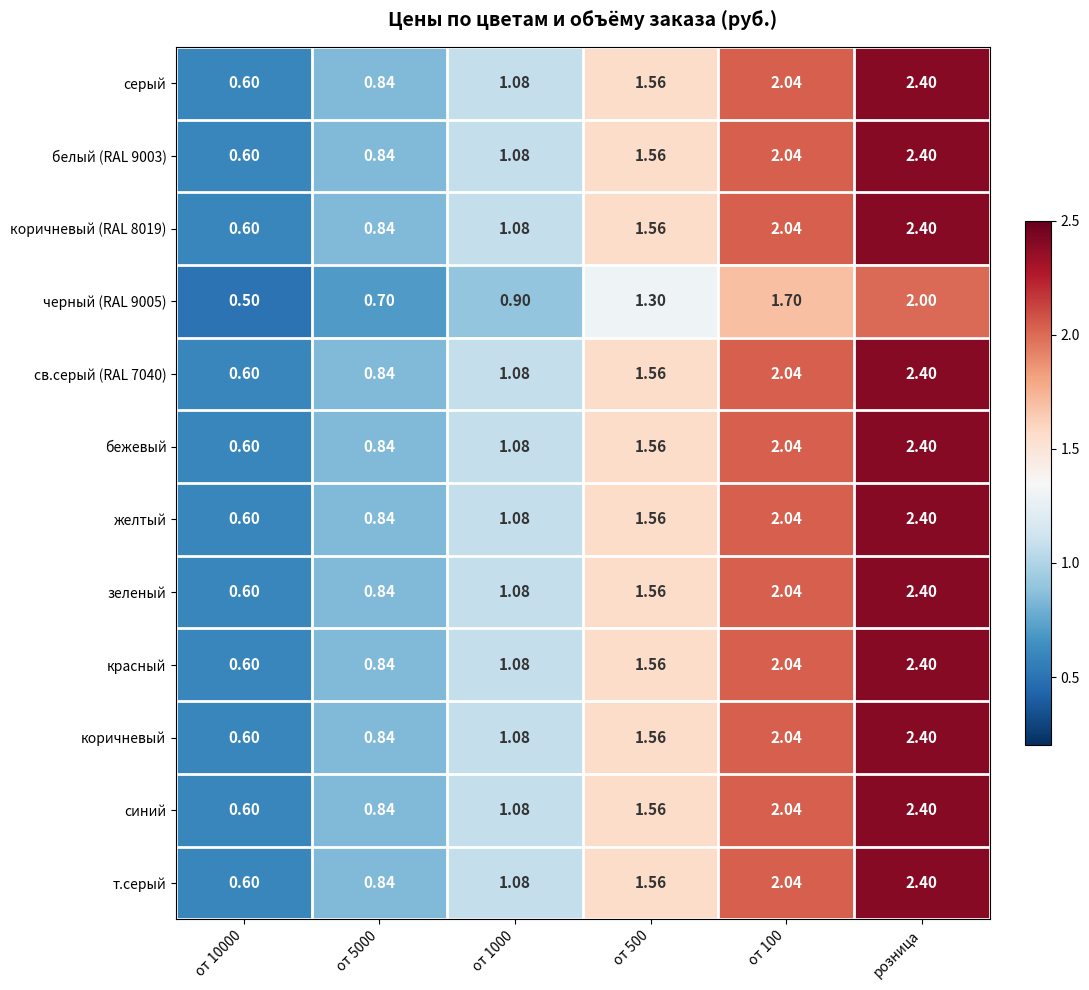

At which category is the sum across all series the highest?

розница